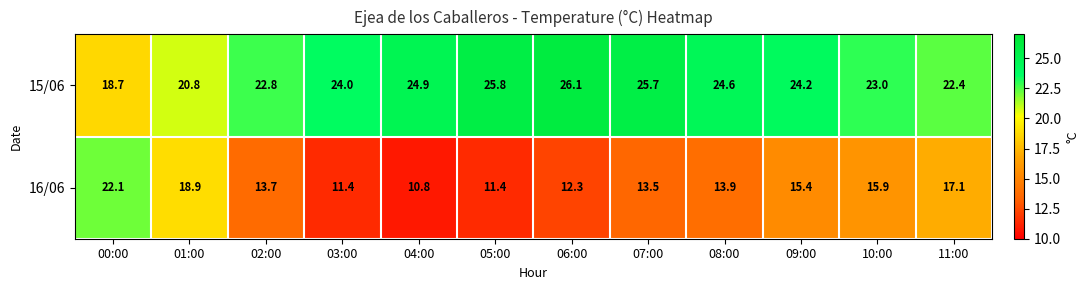

What is the sum of all 16/06 values?

176.4